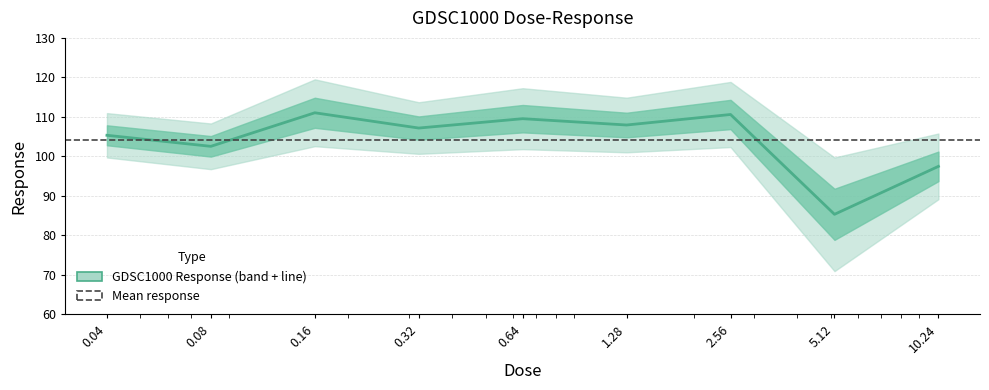

What is the sum of the values at 0.08 and 1.28?

210.5